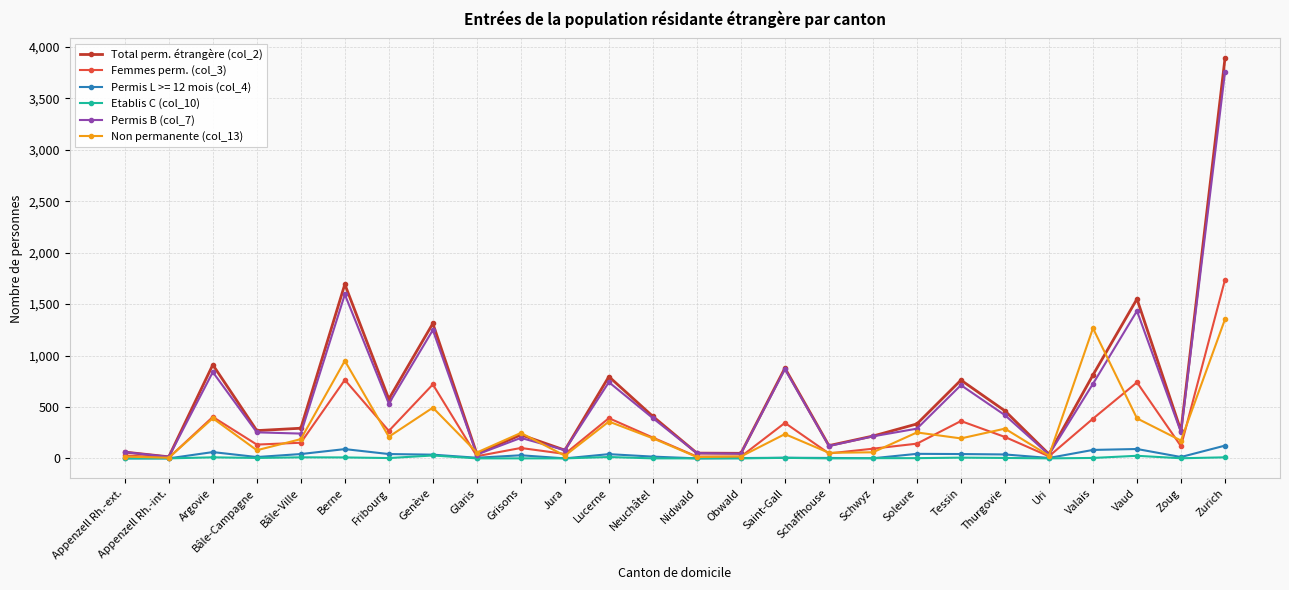

Is it true that Femmes perm. (col_3) equals 739 at Vaud?

True